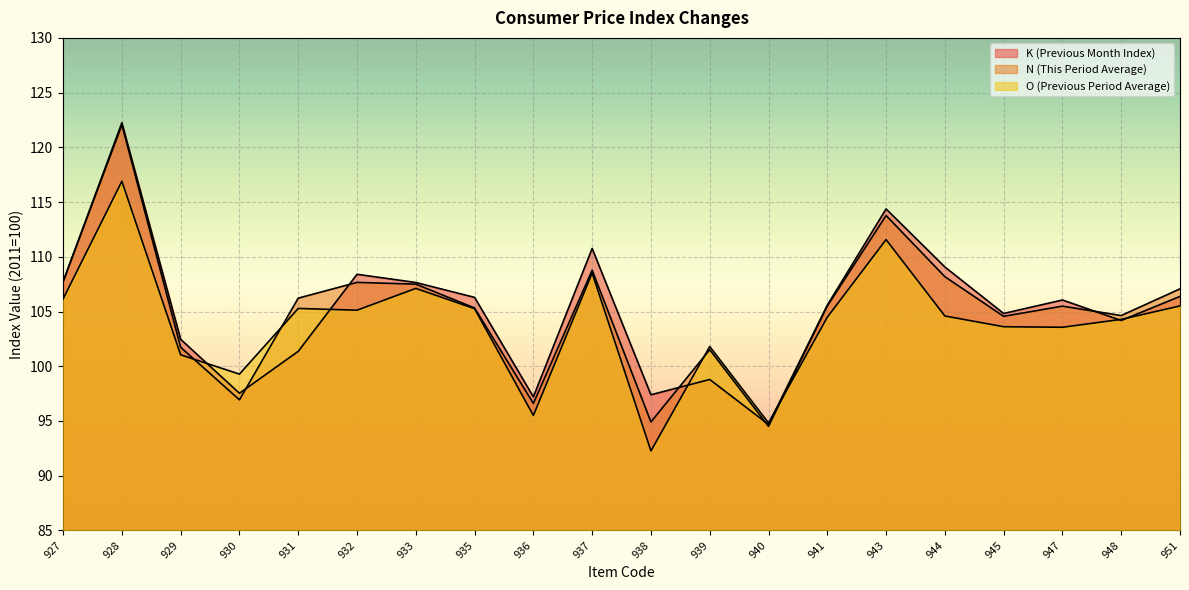

How many times do O (Previous Period Average) and K (Previous Month Index) cross each other?

6